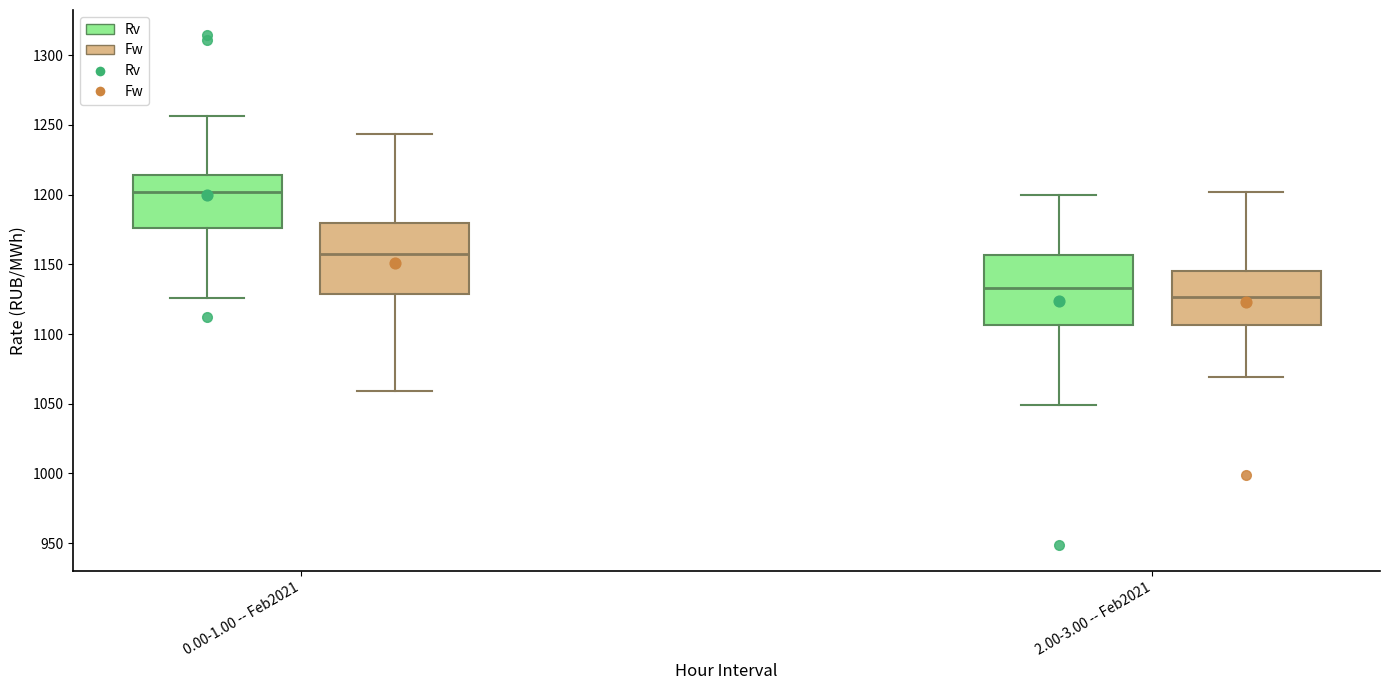

Which box has the highest median line?

0.00-1.00 -- Feb2021 (Rv)